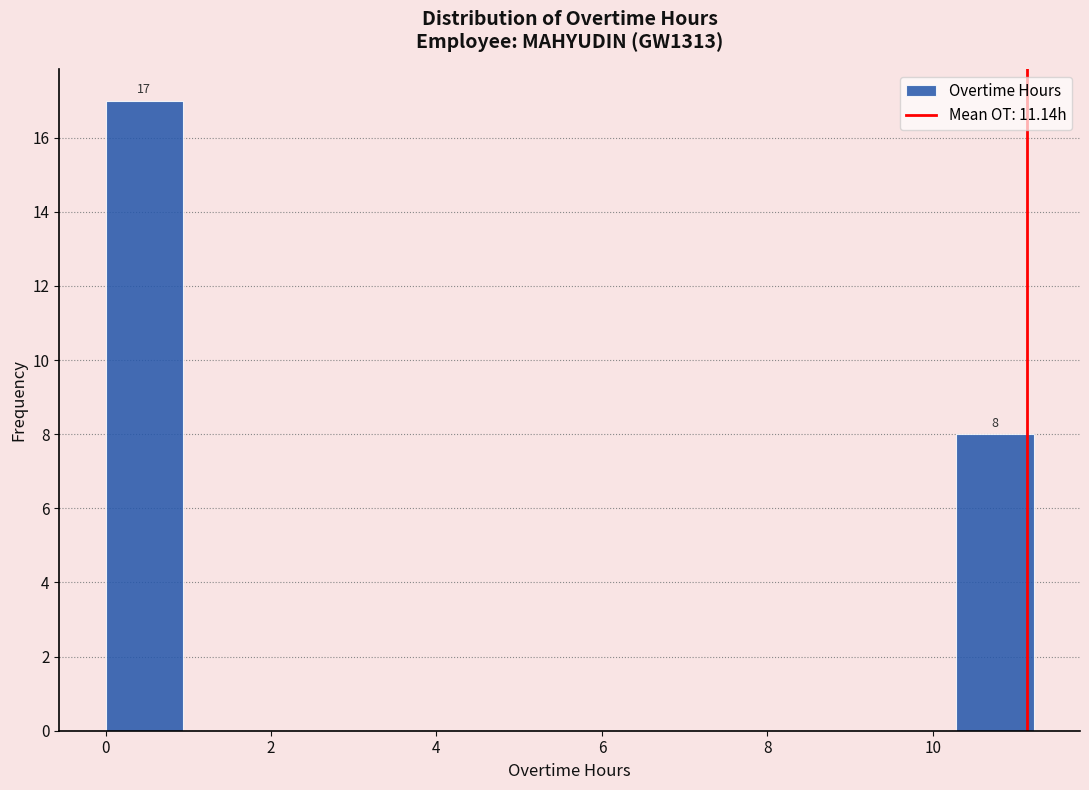

Over which range of the x-axis is the bar tallest?

0.0 to 1.0